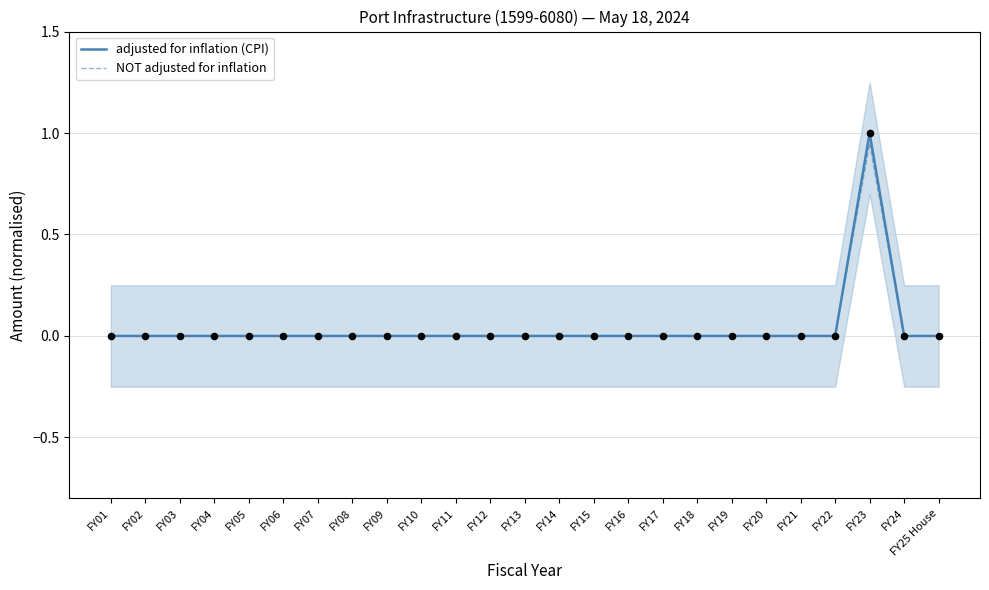

Which series has the largest Y range (max minus min)?

adjusted for inflation (CPI)